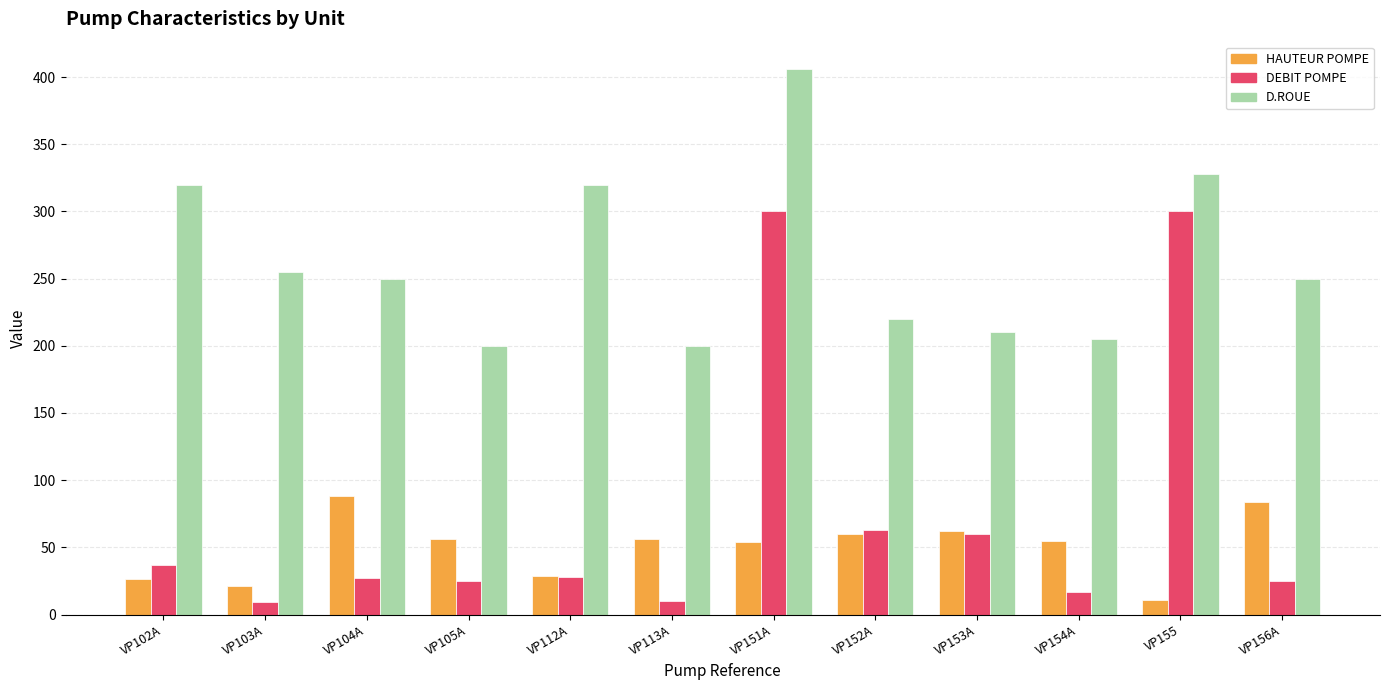

Which series changed the most between VP153A and VP155?

DEBIT POMPE